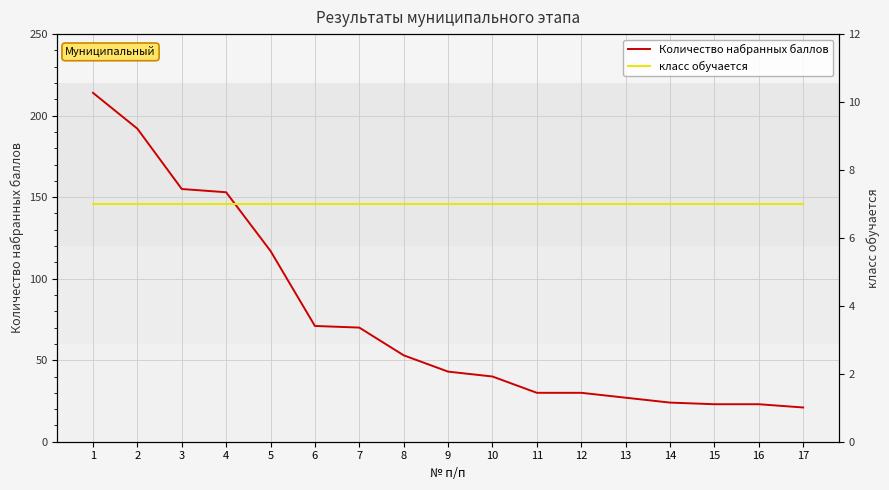

The класс обучается series shows 10 at 11. True or false?

False